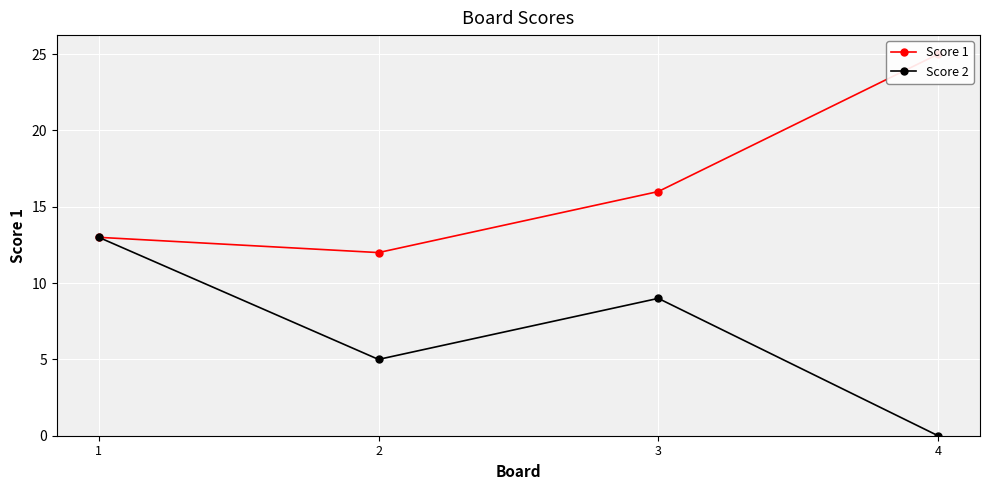

Reading left to right, list all the values displayed in this chart.

Score 1: 1=13	2=12	3=16	4=25
Score 2: 1=13	2=5	3=9	4=0